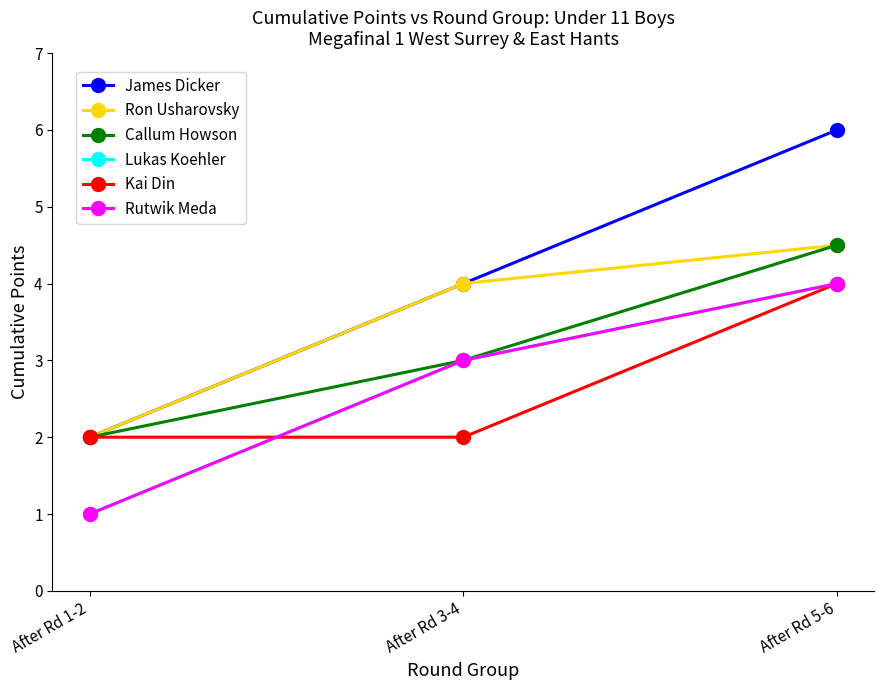

Reading right to left, what are all the values shown in this chart?

James Dicker: After Rd 5-6=6.0	After Rd 3-4=4.0	After Rd 1-2=2.0
Ron Usharovsky: After Rd 5-6=4.5	After Rd 3-4=4.0	After Rd 1-2=2.0
Callum Howson: After Rd 5-6=4.5	After Rd 3-4=3.0	After Rd 1-2=2.0
Lukas Koehler: After Rd 5-6=4.0	After Rd 3-4=3.0	After Rd 1-2=1.0
Kai Din: After Rd 5-6=4.0	After Rd 3-4=2.0	After Rd 1-2=2.0
Rutwik Meda: After Rd 5-6=4.0	After Rd 3-4=3.0	After Rd 1-2=1.0